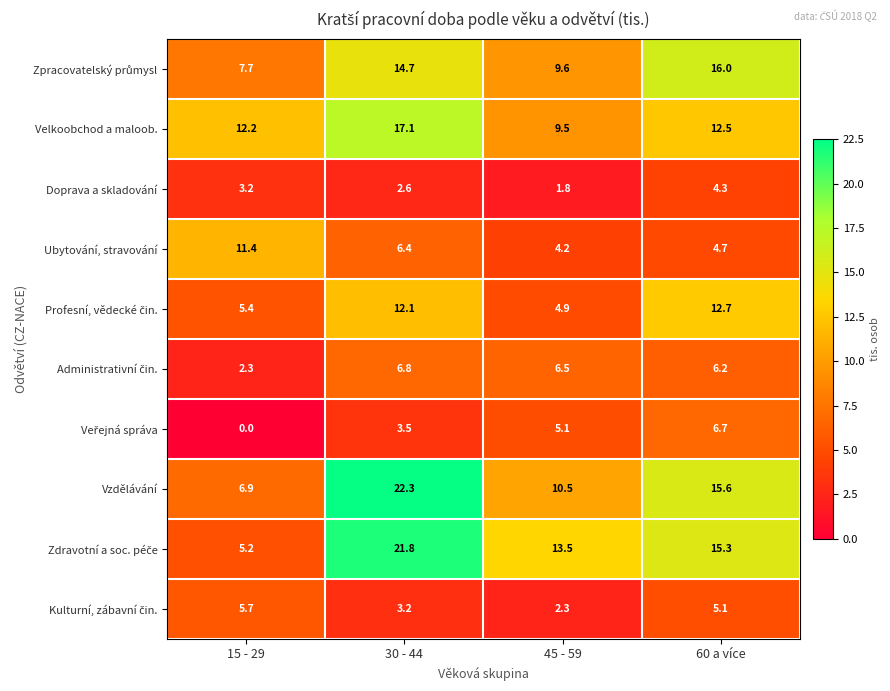

At which category is the sum across all series the highest?

30 - 44